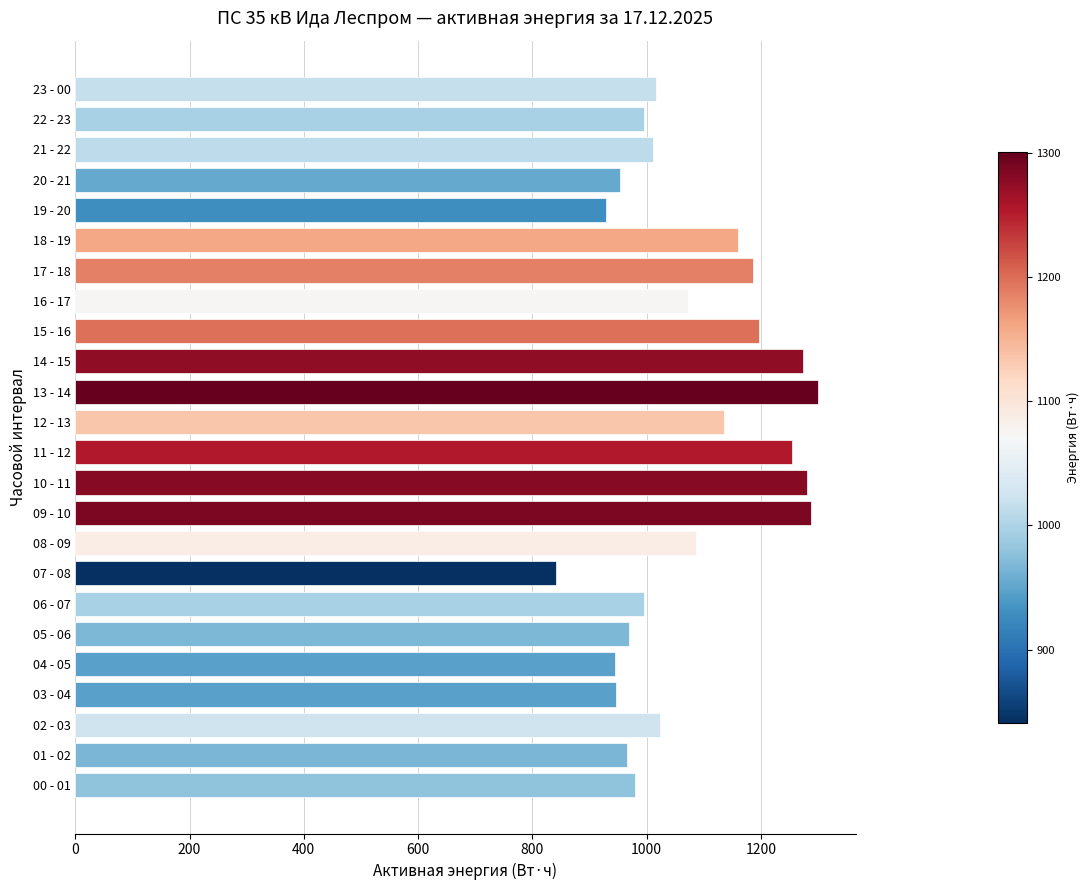

The value at 04 - 05 is 945.6. True or false?

True